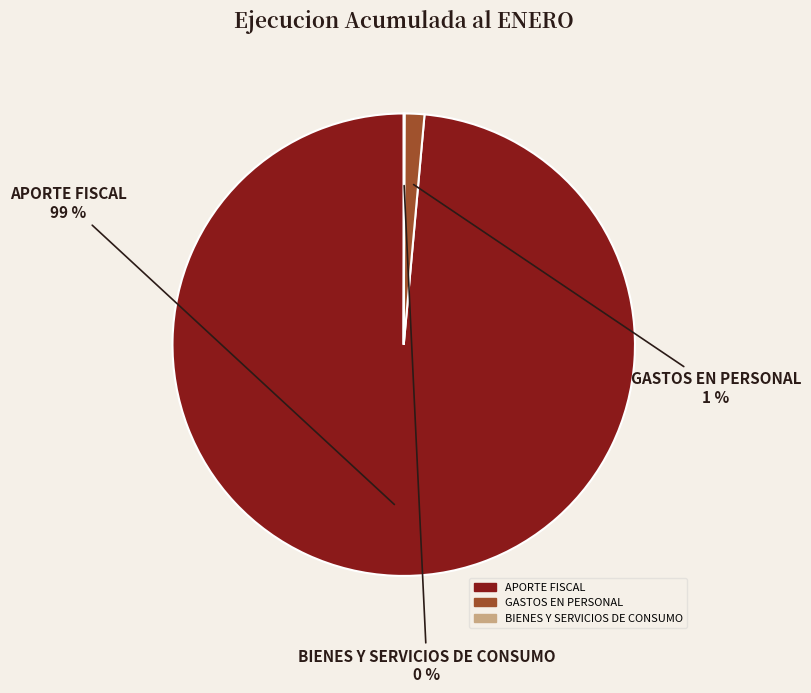

Is GASTOS EN PERSONAL the majority of the pie?

No